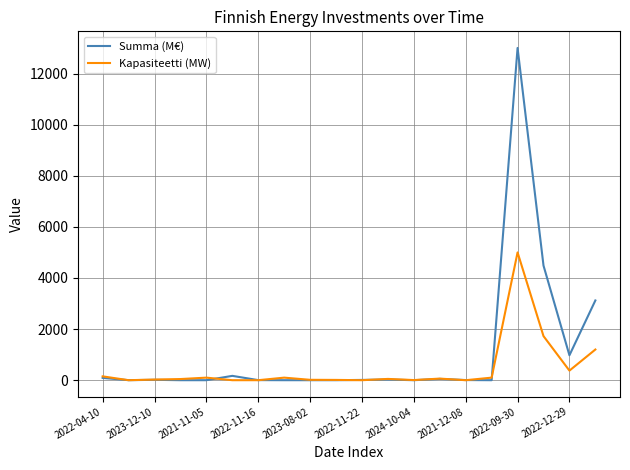

Does the chart display data point markers on the line(s)?

No